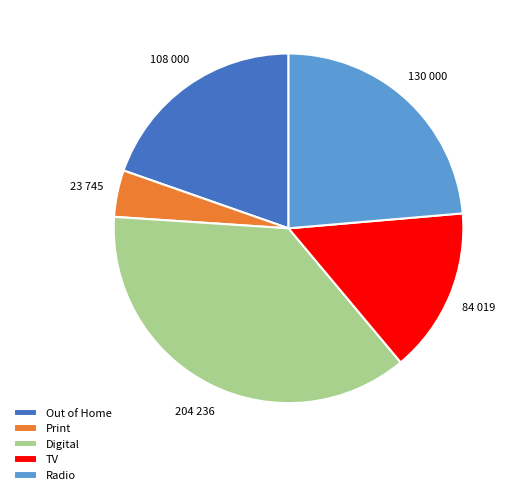

What is the smallest slice in the pie chart?

Print